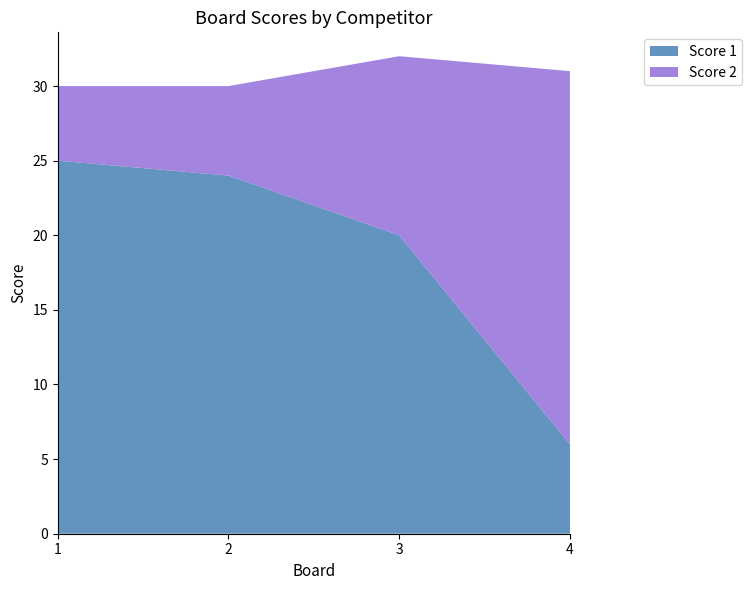

Reading right to left, list all the values displayed in this chart.

Score 1: 6	20	24	25
Score 2: 25	12	6	5